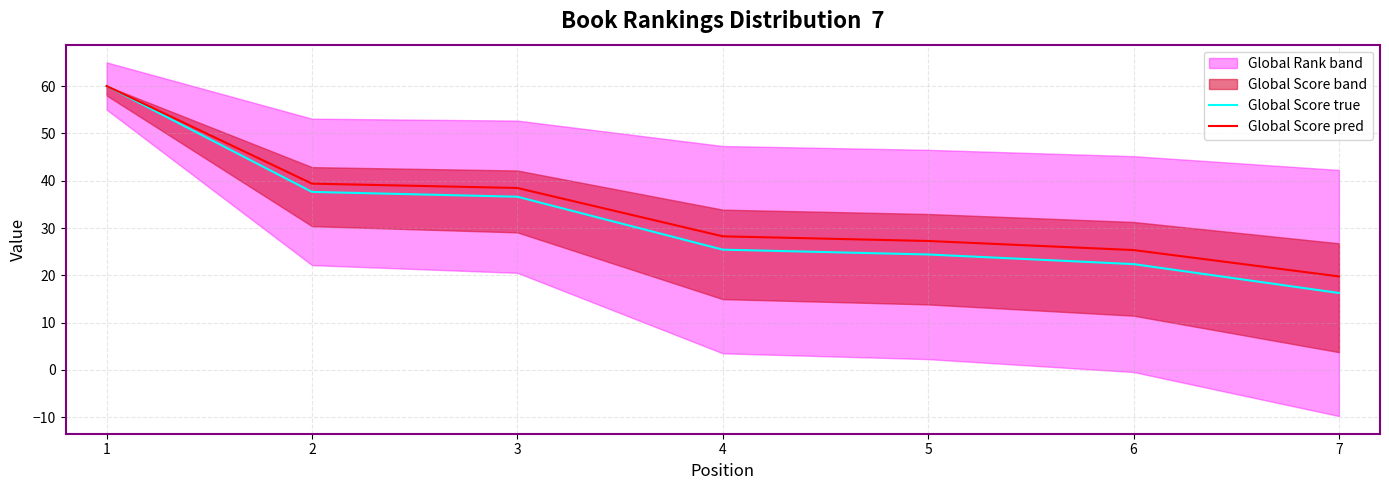

Is it true that Global Score true equals 36.6 at 3?

True